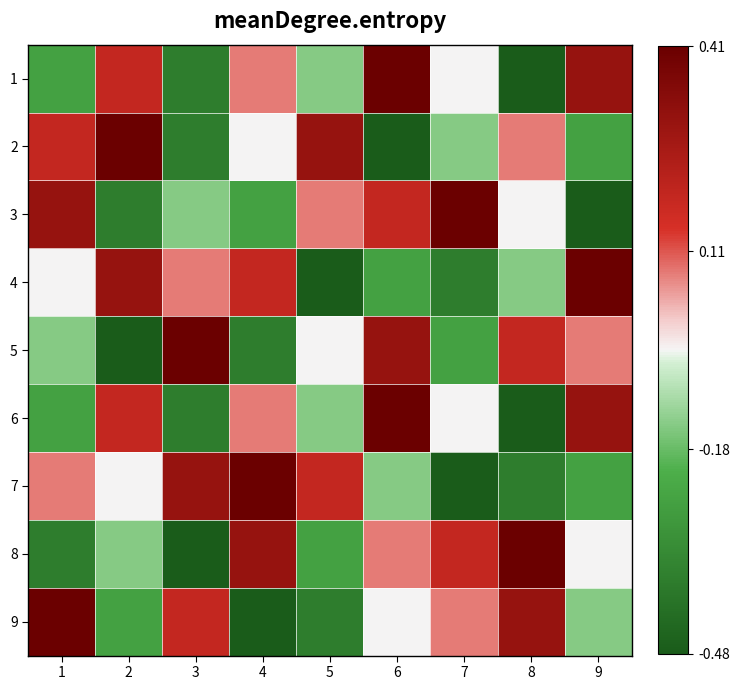

What is the total value across all series at 1?

-0.1